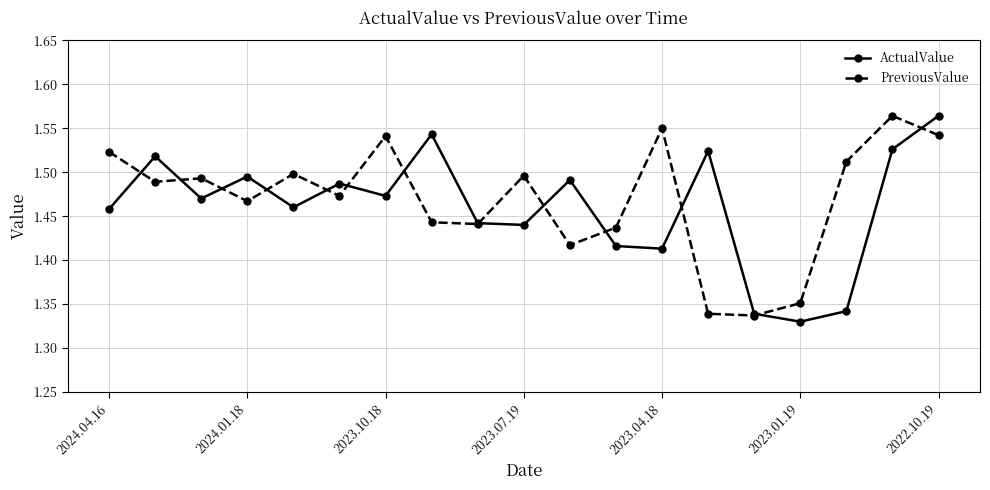

True or false: ActualValue has more than 0 interior local peaks.

True